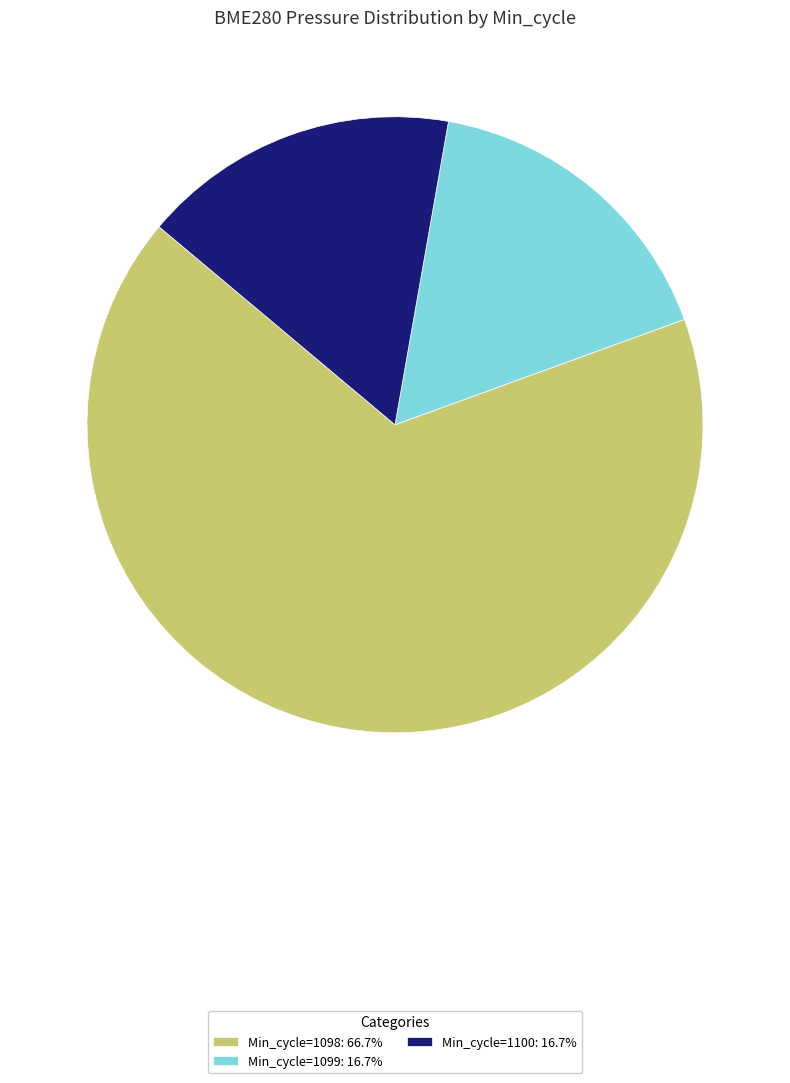

Is there a majority slice in this chart?

Yes